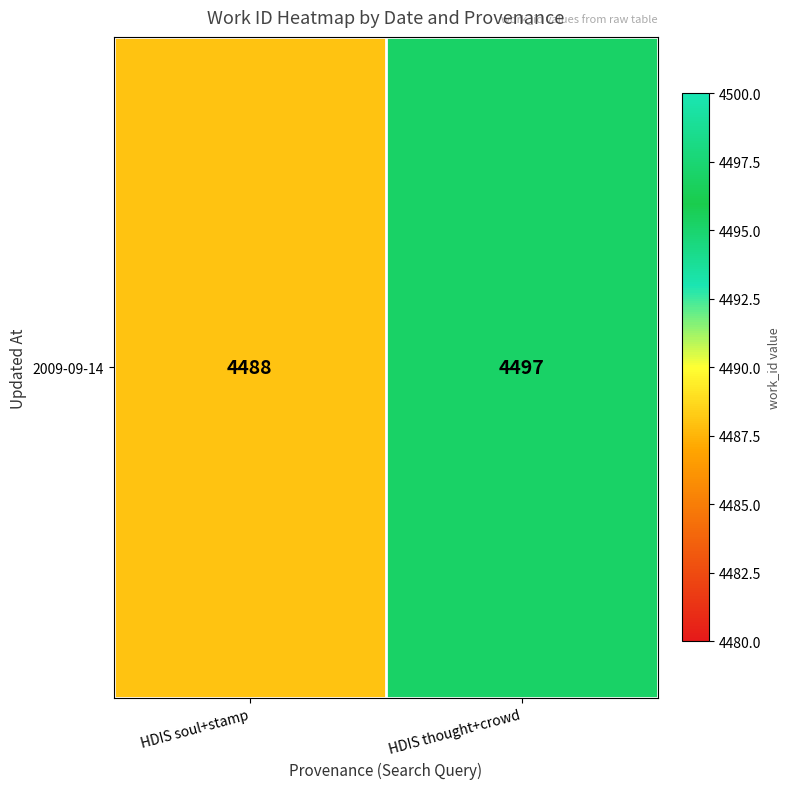

List the labels in order of value, smallest first.

HDIS soul+stamp, HDIS thought+crowd